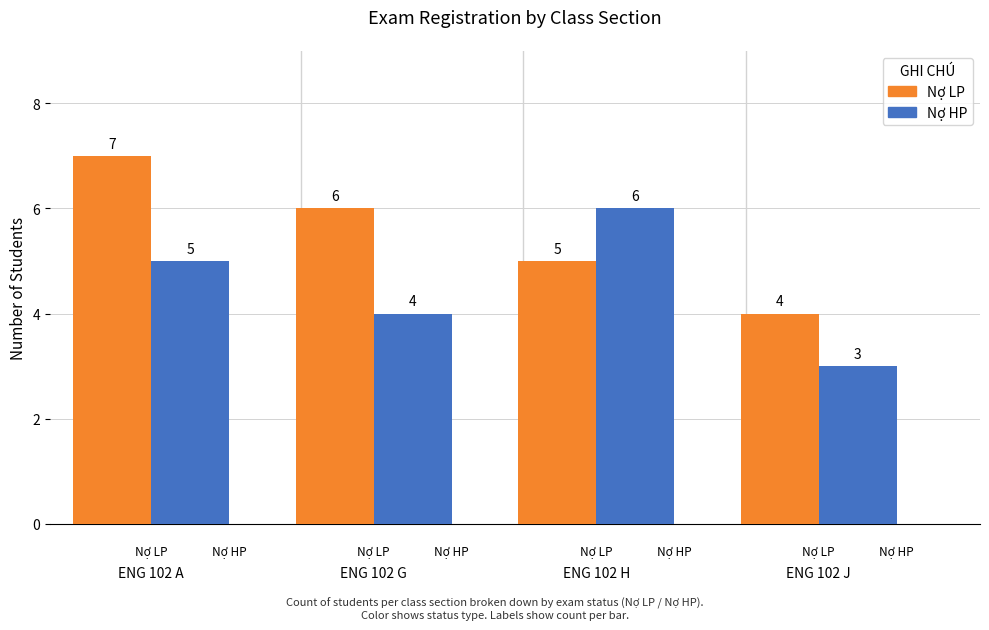

What are all the series names shown in the legend?

Nợ LP, Nợ HP